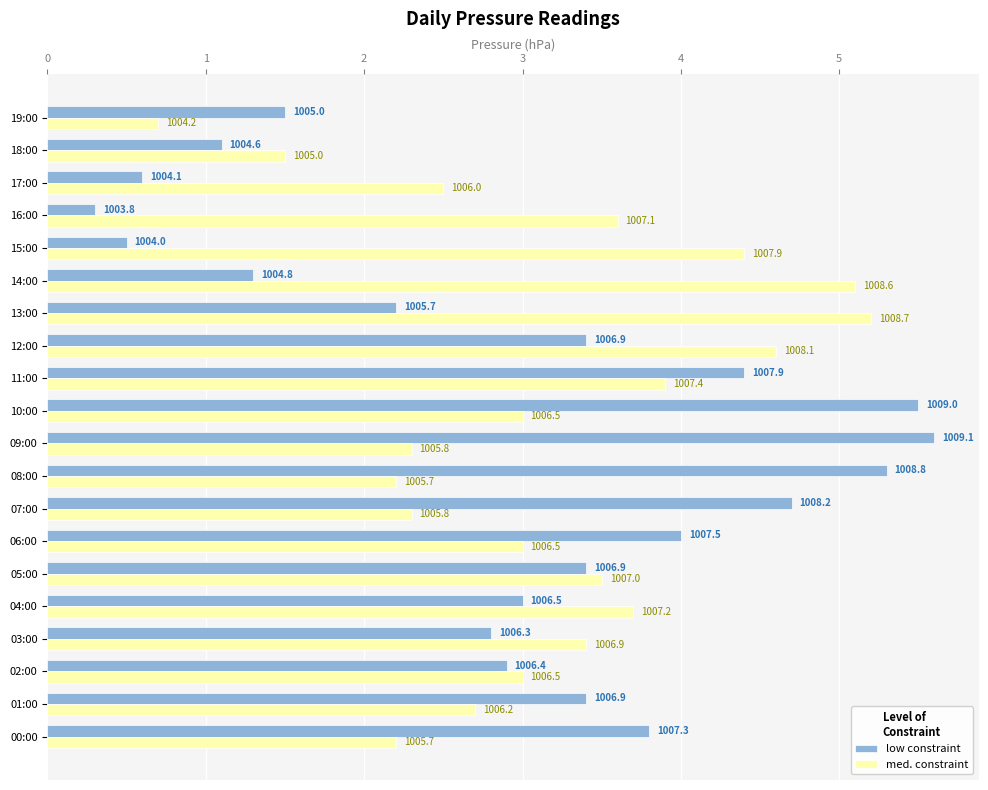

List the labels in order of low constraint value, largest first.

09:00, 10:00, 08:00, 07:00, 11:00, 06:00, 00:00, 01:00, 05:00, 12:00, 04:00, 02:00, 03:00, 13:00, 19:00, 14:00, 18:00, 17:00, 15:00, 16:00